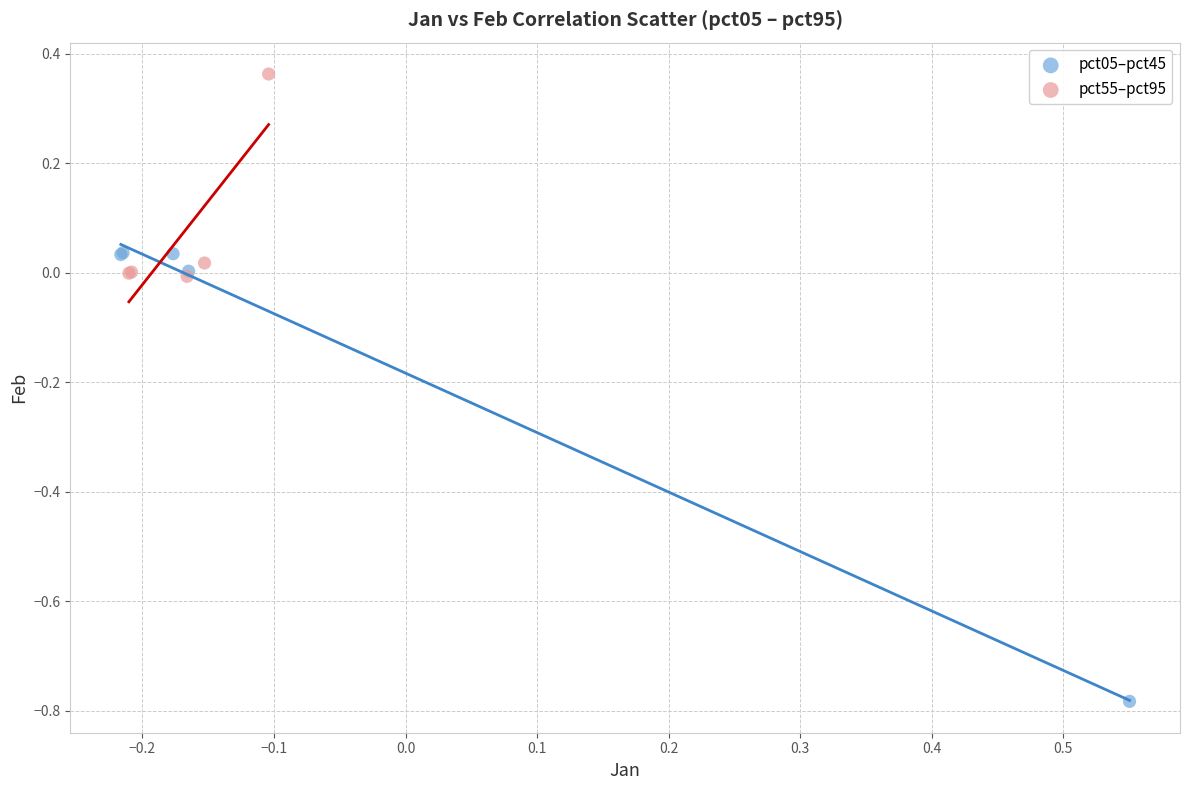

Which series reaches the minimum Y coordinate?

pct05–pct45